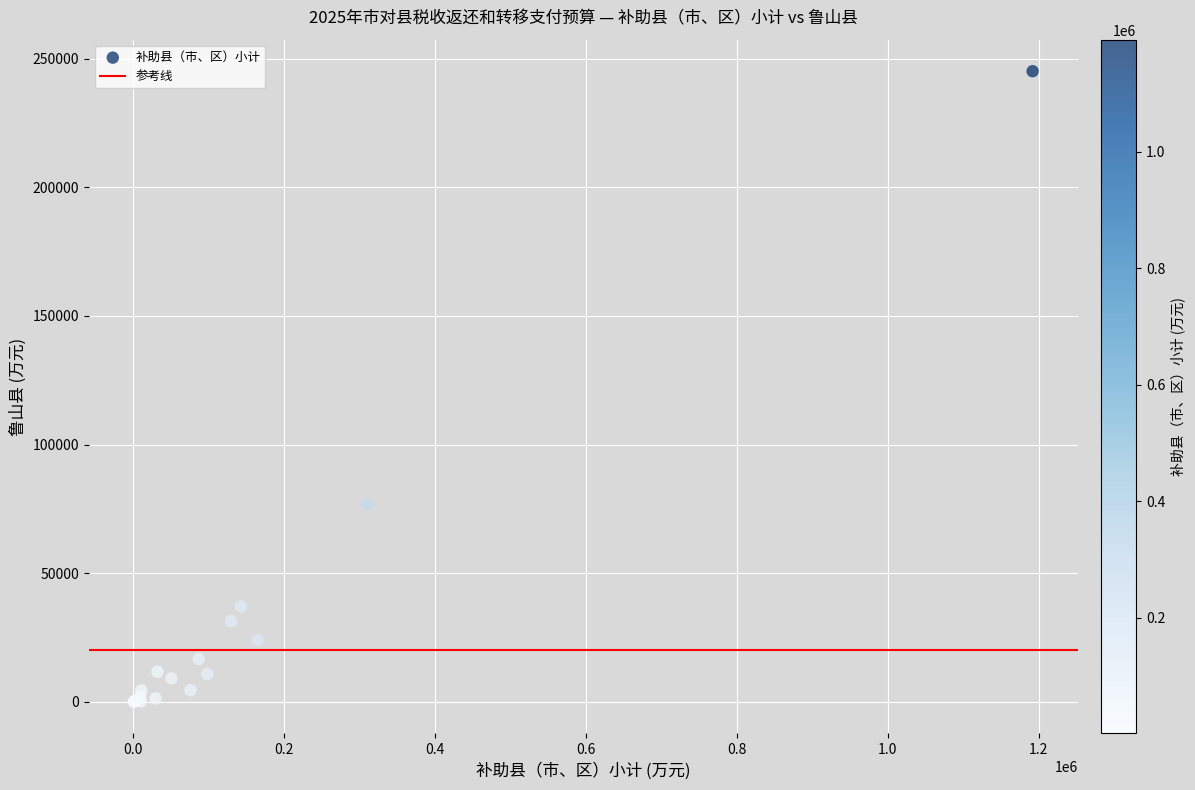

What Y value in the scatter plot is closest to 122557?

76779